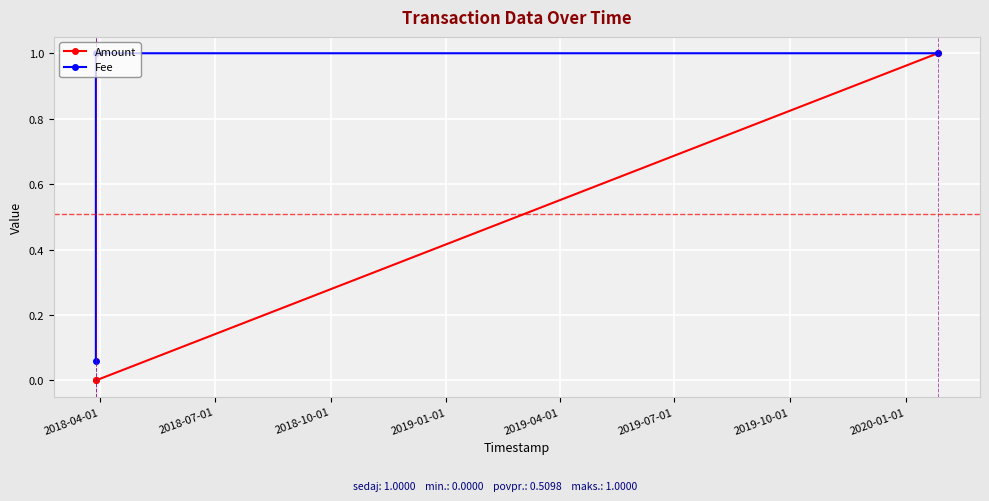

Which series has the largest total across all categories?

Fee